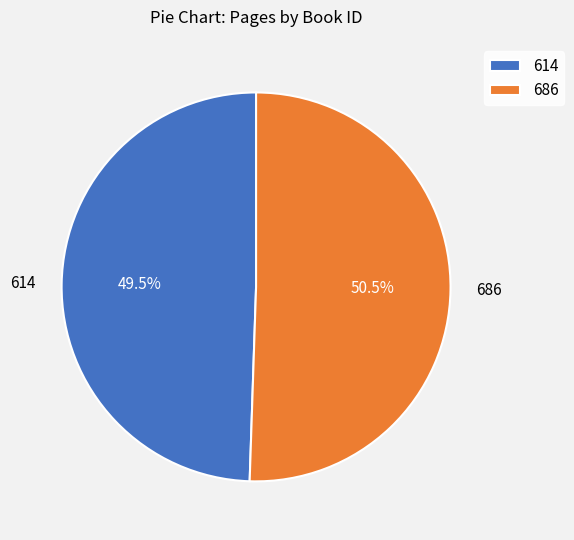

Rank the categories by value from highest to lowest.

686, 614